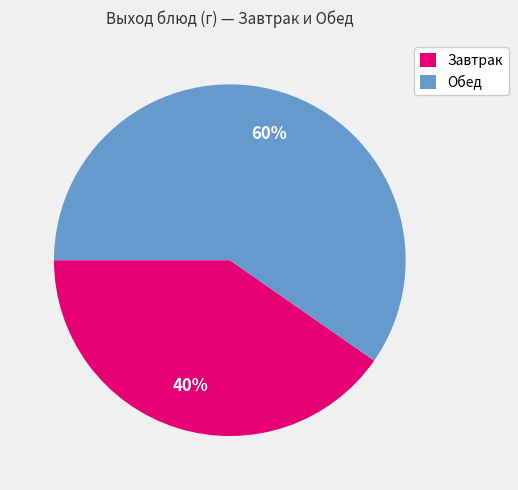

Does any single category account for the majority?

Yes